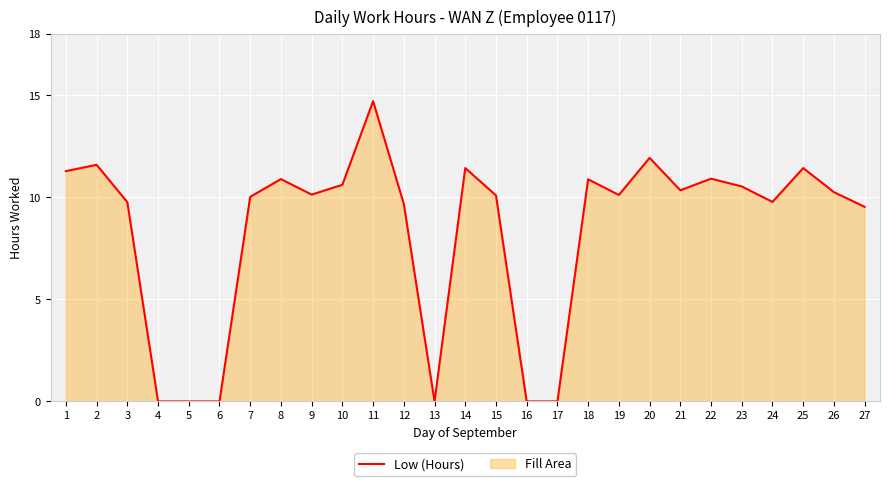

What is the difference between the values at 10 and 18?

0.3